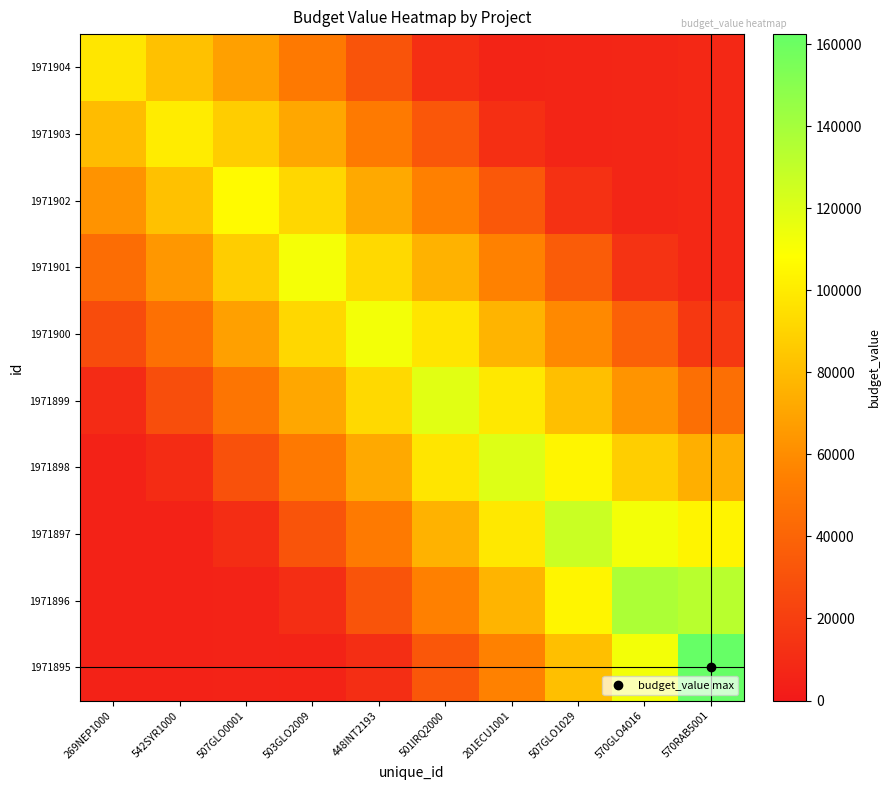

List the series in order of their peak value, lowest first.

1971904, 1971903, 1971902, 1971901, 1971900, 1971899, 1971898, 1971897, 1971896, 1971895